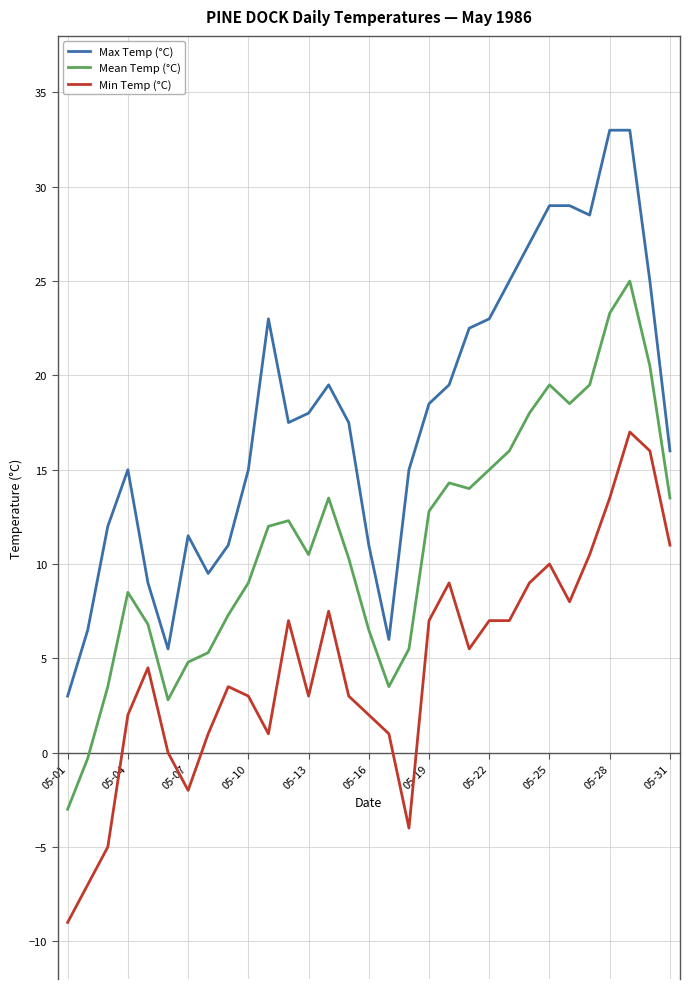

What is the maximum value for Min Temp (°C)?

17.0